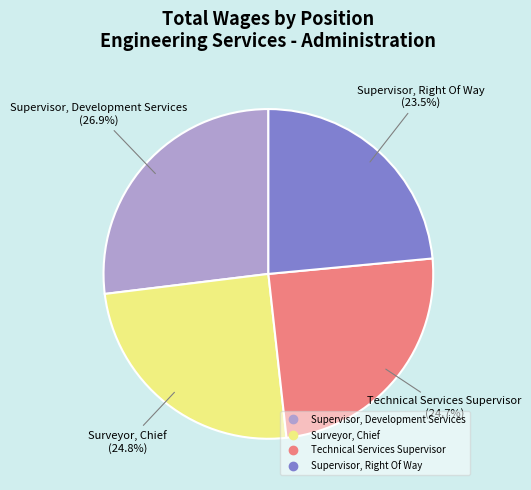

Is it true that Supervisor, Development Services is 27% of the pie?

True